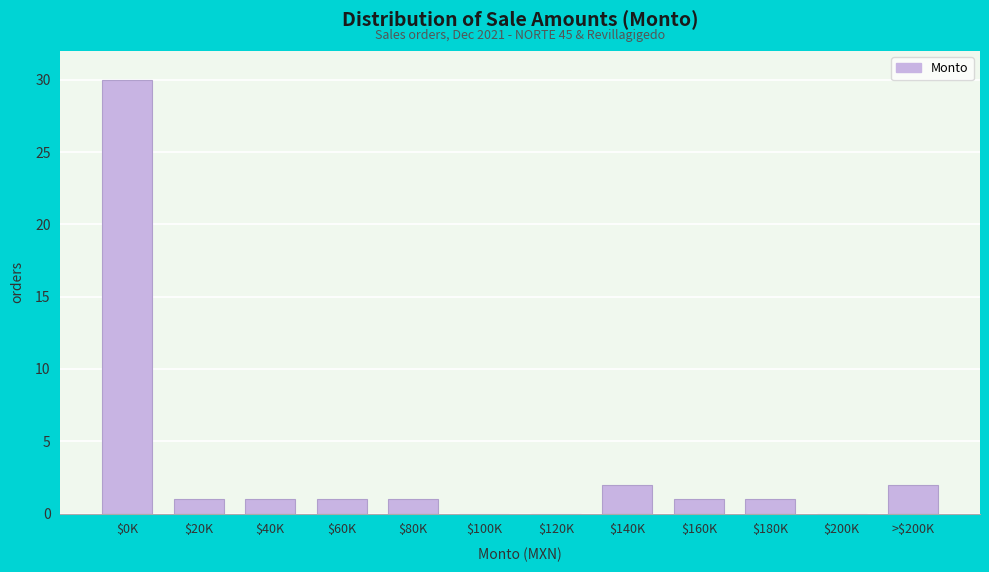

The chart shows a value of 2 at >$200K. True or false?

True